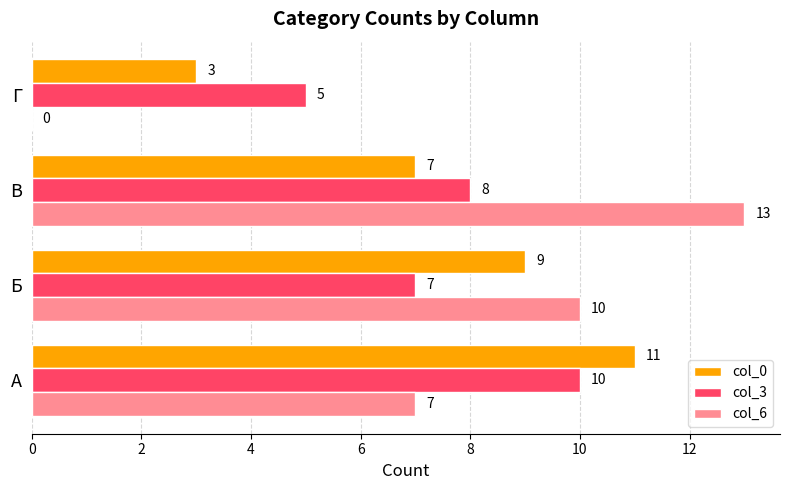

At which label is col_6 closest to 6?

А